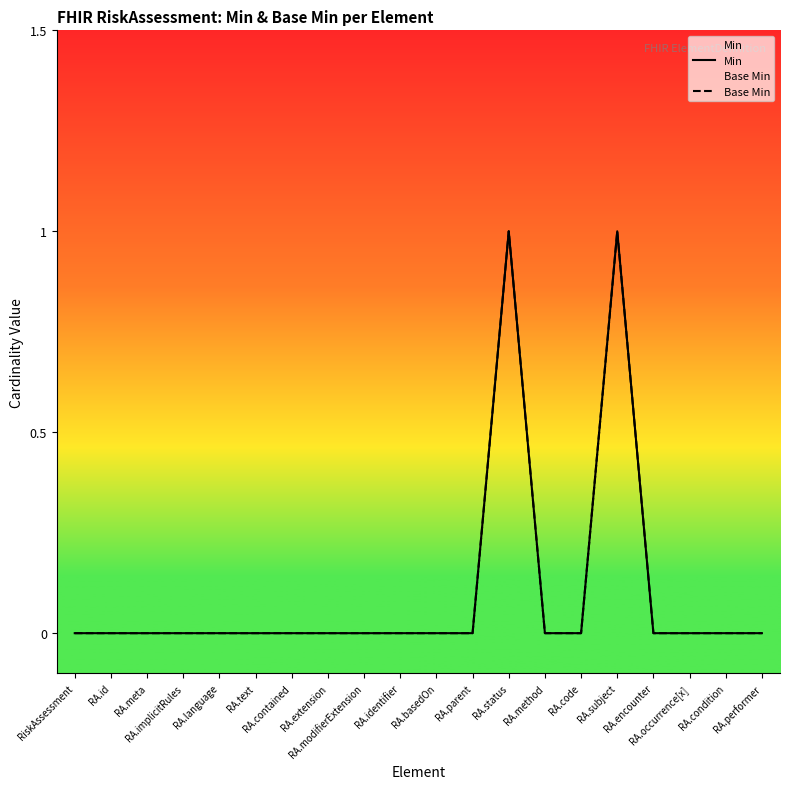

How many categories are shown in the chart?

20